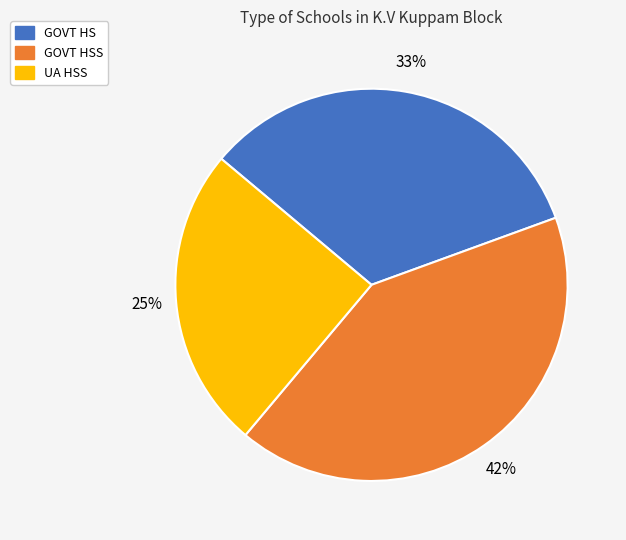

To the nearest percent, what is the average slice percentage?

33%